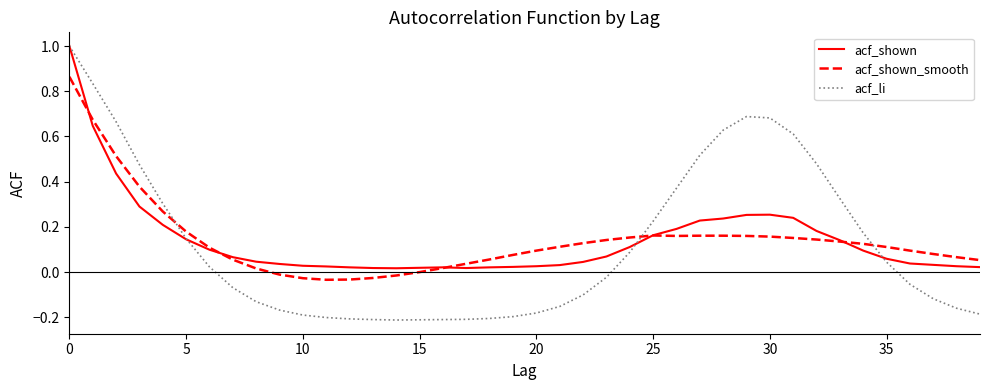

What is the highest value of the acf_li series?

1.0